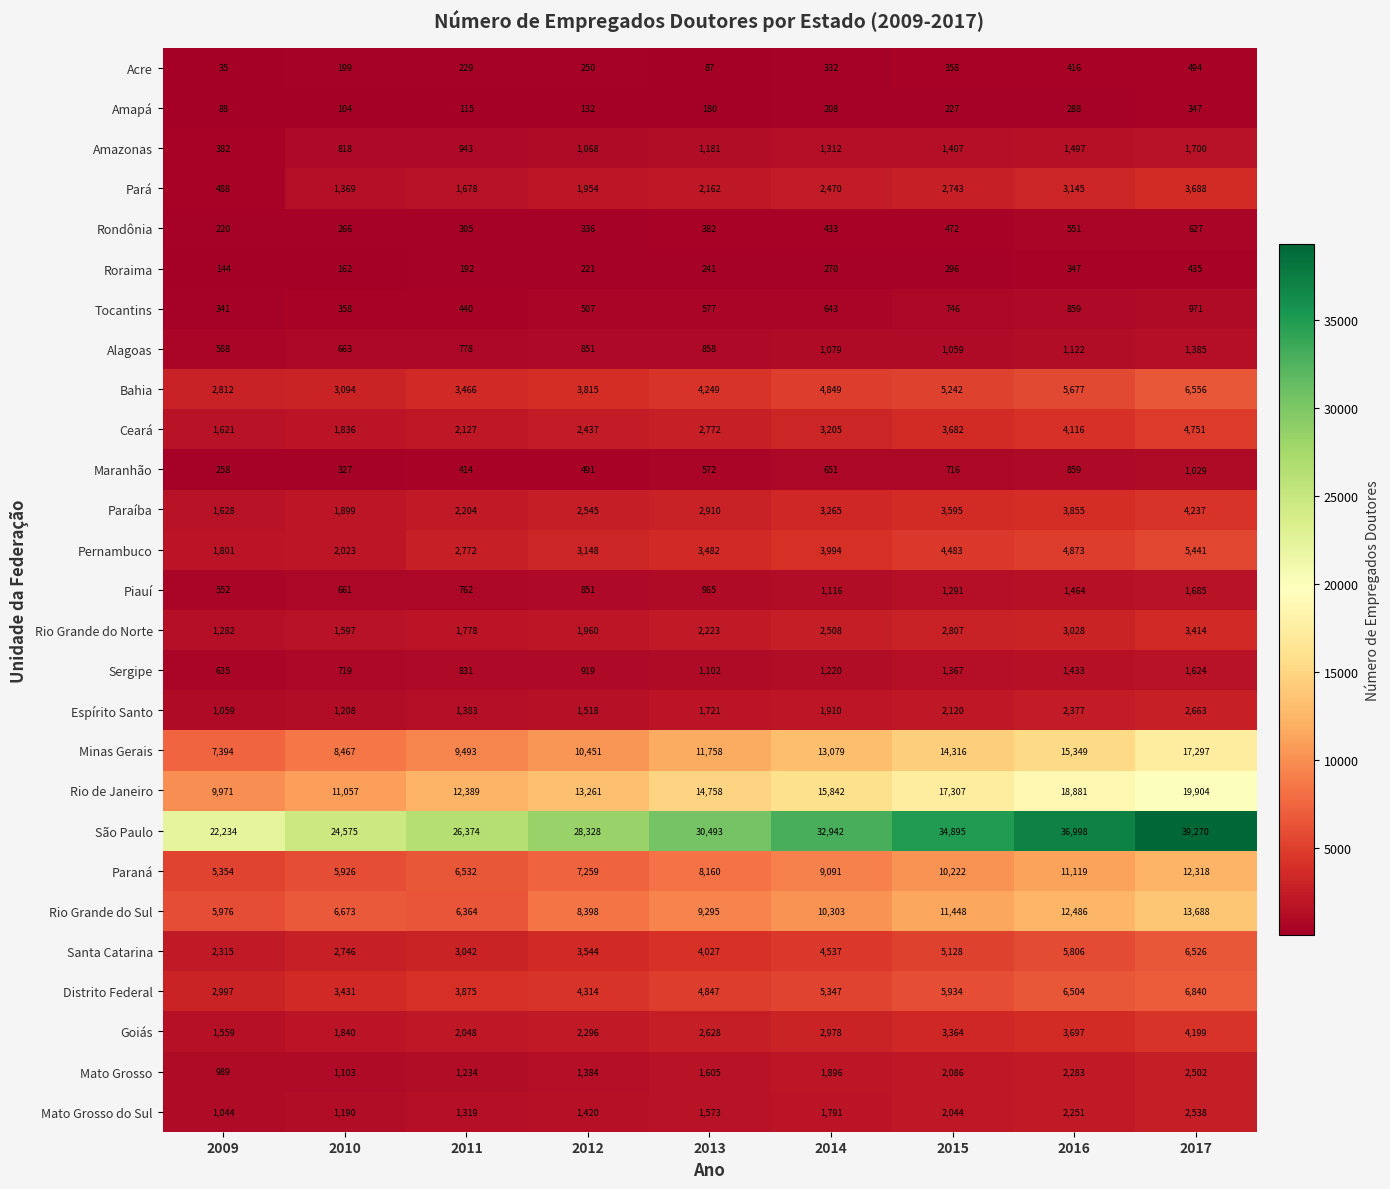

What is the spread (max minus min) of values at 2015?

34668